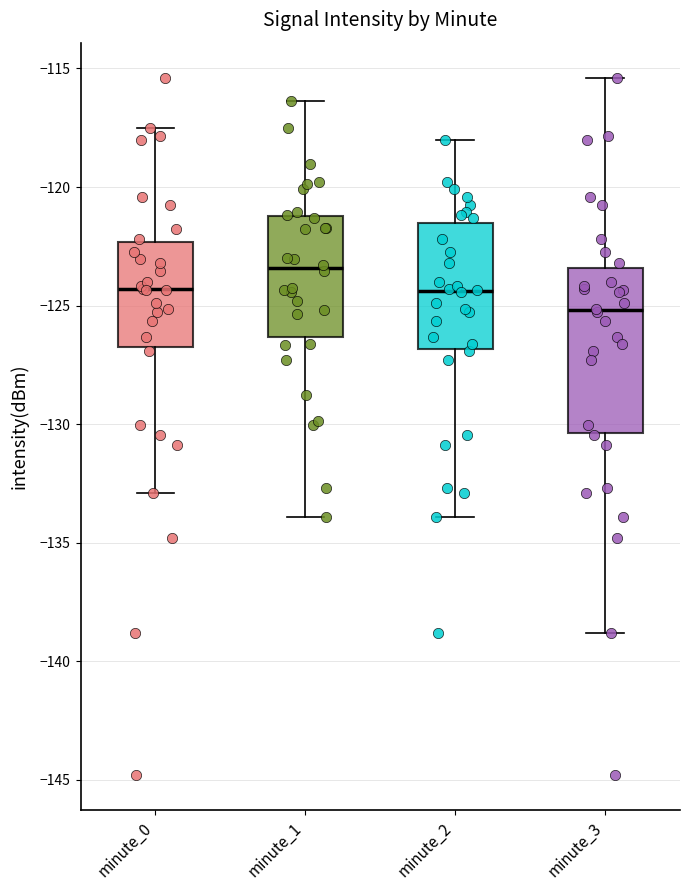

Reading left to right, transcribe this box plot: for each box, give where its median line is, the range the box spans, and where its two whiskers end, as read against the y-axis. The values are not printed on the chart, so give them approximately, as read against the axis.

minute_0: median -124.5, box -127.0 to -122.5, whiskers -133.0 to -117.5
minute_1: median -123.5, box -126.5 to -121.0, whiskers -134.0 to -116.5
minute_2: median -124.5, box -127.0 to -121.5, whiskers -134.0 to -118.0
minute_3: median -125.0, box -130.5 to -123.5, whiskers -139.0 to -115.5